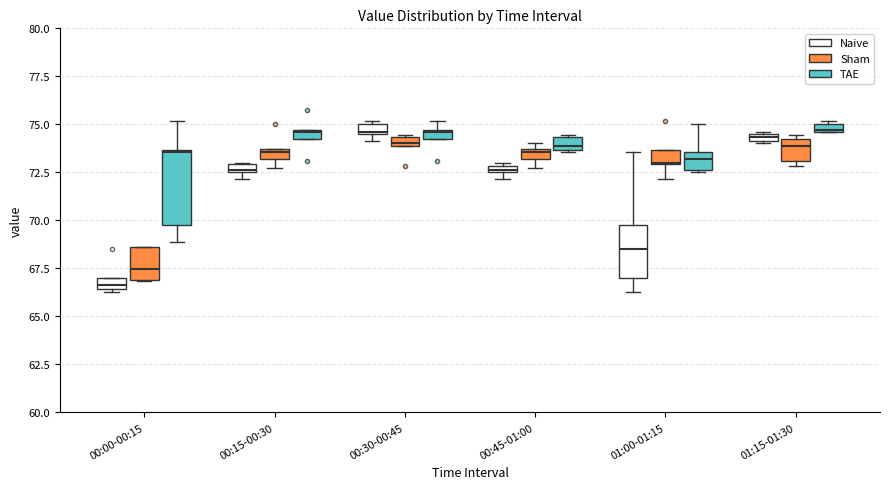

Which box is the tallest, from its lower edge to its upper edge?

00:00-00:15 (TAE)